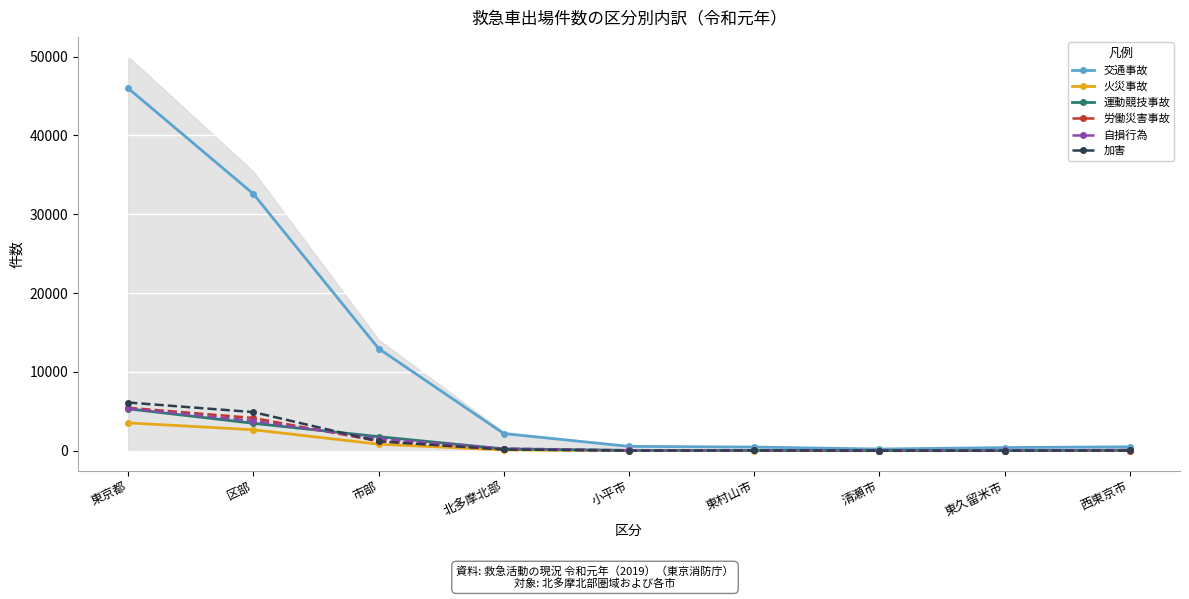

Rank the series by their maximum value, from lowest to highest.

火災事故, 運動競技事故, 自損行為, 労働災害事故, 加害, 交通事故